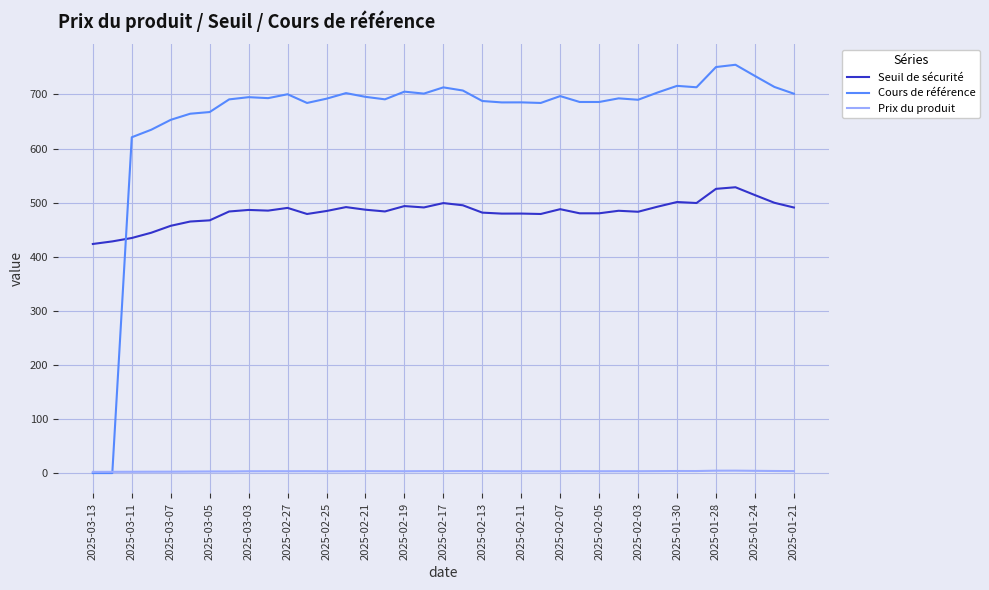

What is the maximum value shown in the chart?

754.8